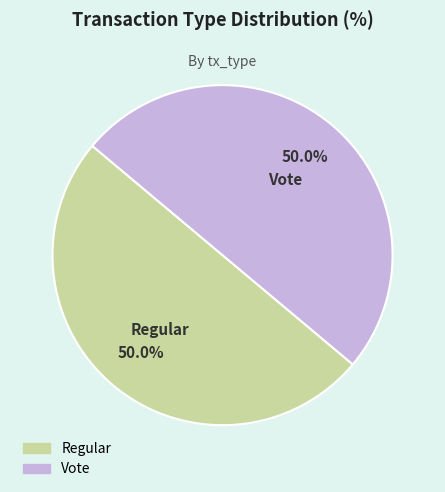

Approximately how many times larger is the value at Regular compared to Vote?

1.0